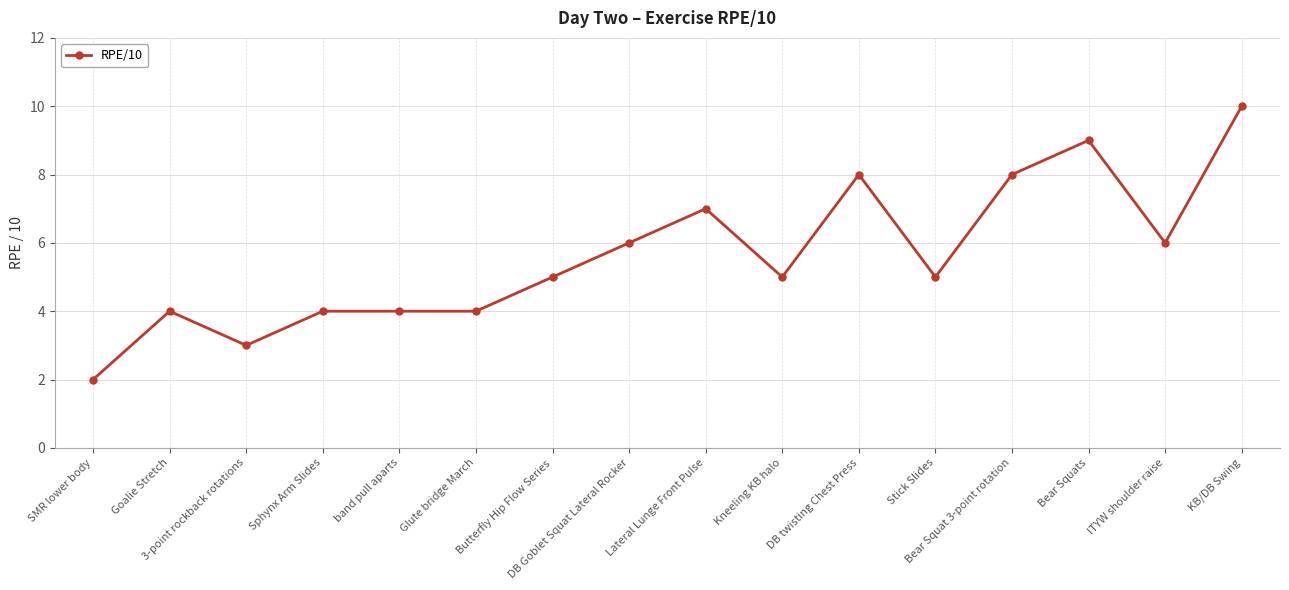

Which category has the highest value across all series?

KB/DB Swing